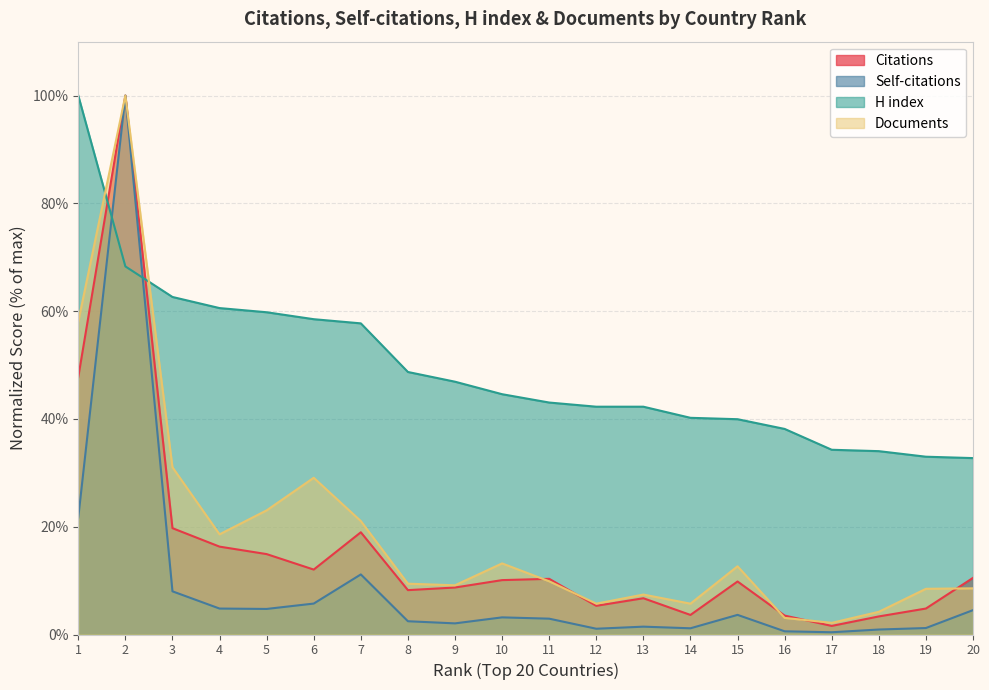

What is the sum of the Documents values at 15 and 10?

25.9